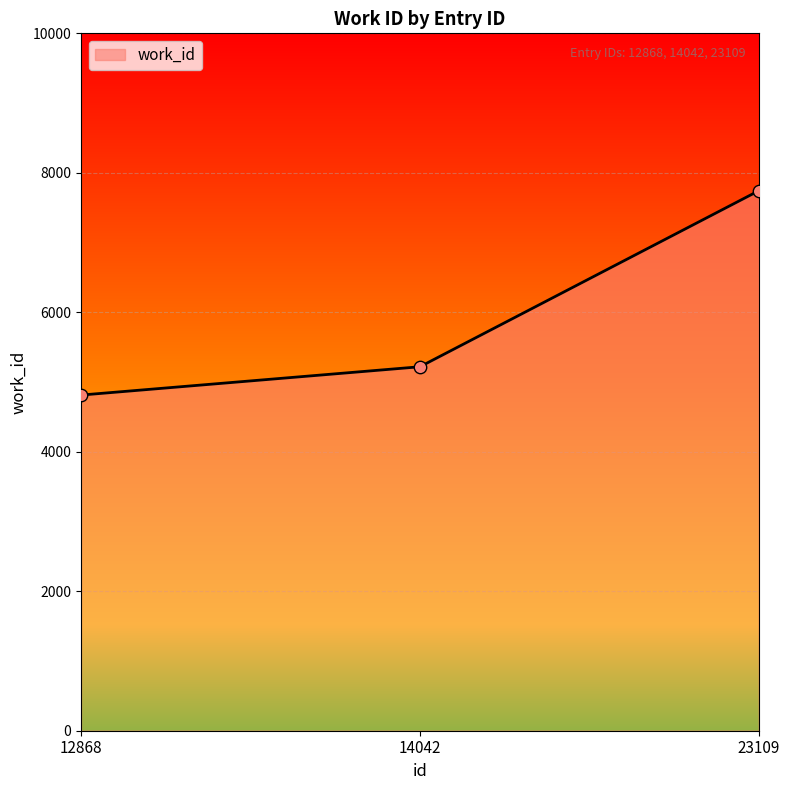

Between 23109 and 14042, which is larger?

23109